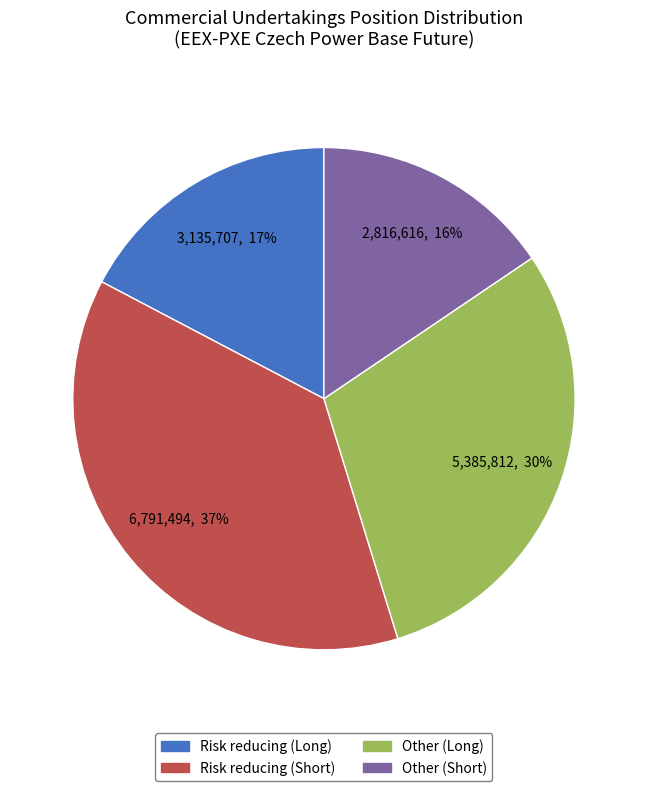

Does Other (Long) account for over 50% of the chart?

No